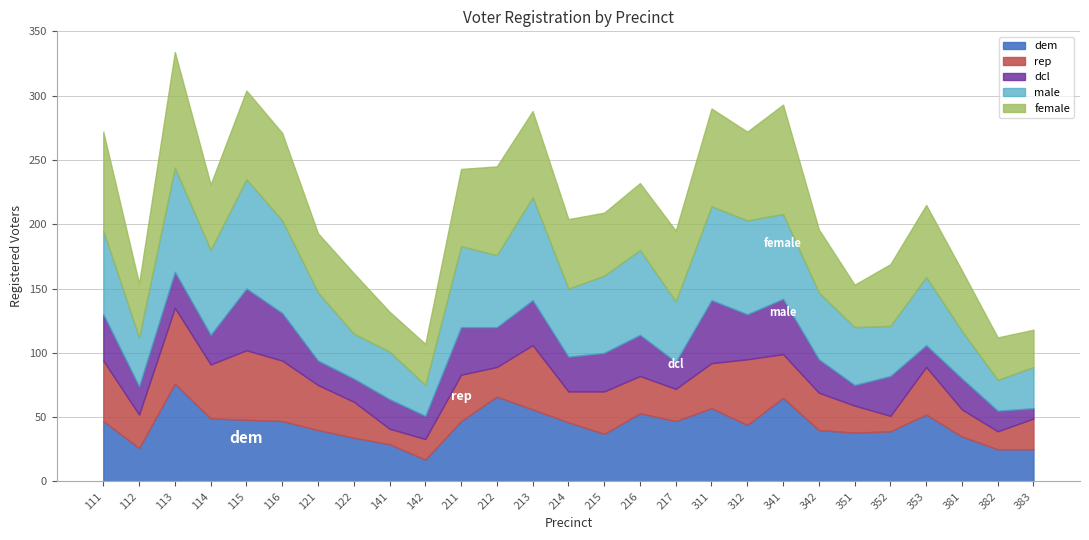

What is the sum of the male values at 121 and 353?

106